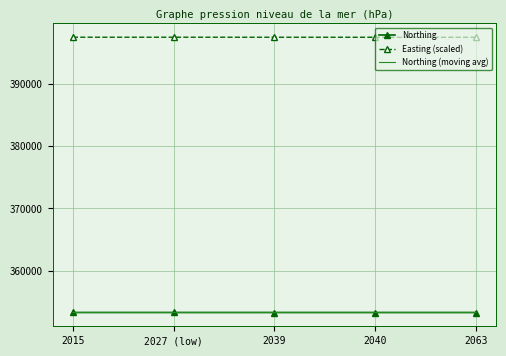

What is the total value across all series at 2039?

1104101.0